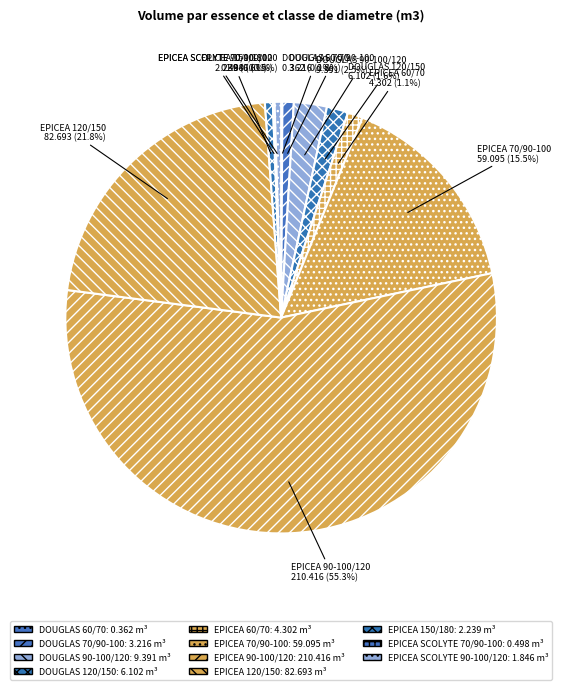

Is EPICEA 90-100/120 the majority of the pie?

Yes